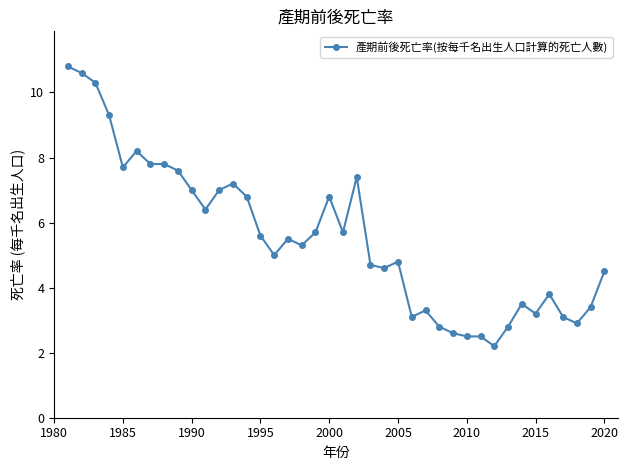

What is the value of the 32nd point from the left?

2.2